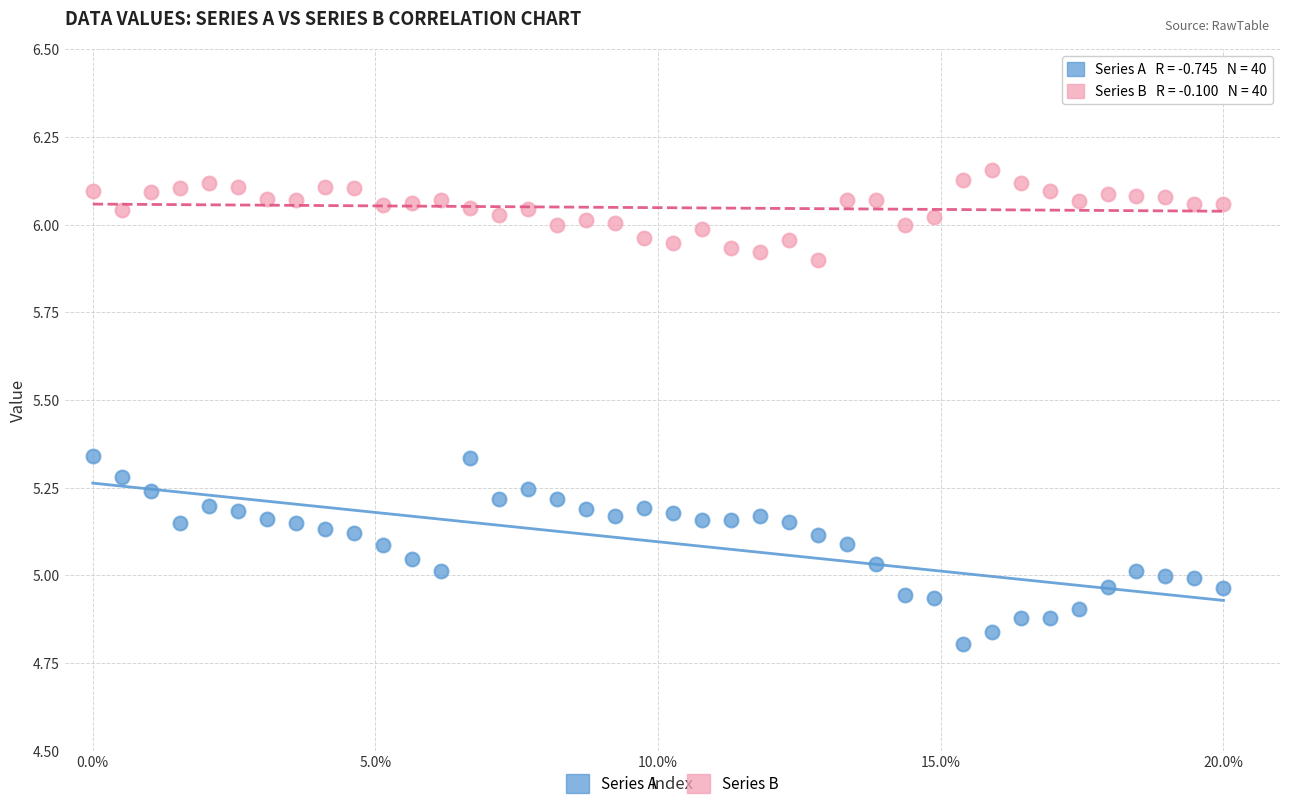

Across all data points, what is the range of Y values (max minus min)?

1.3